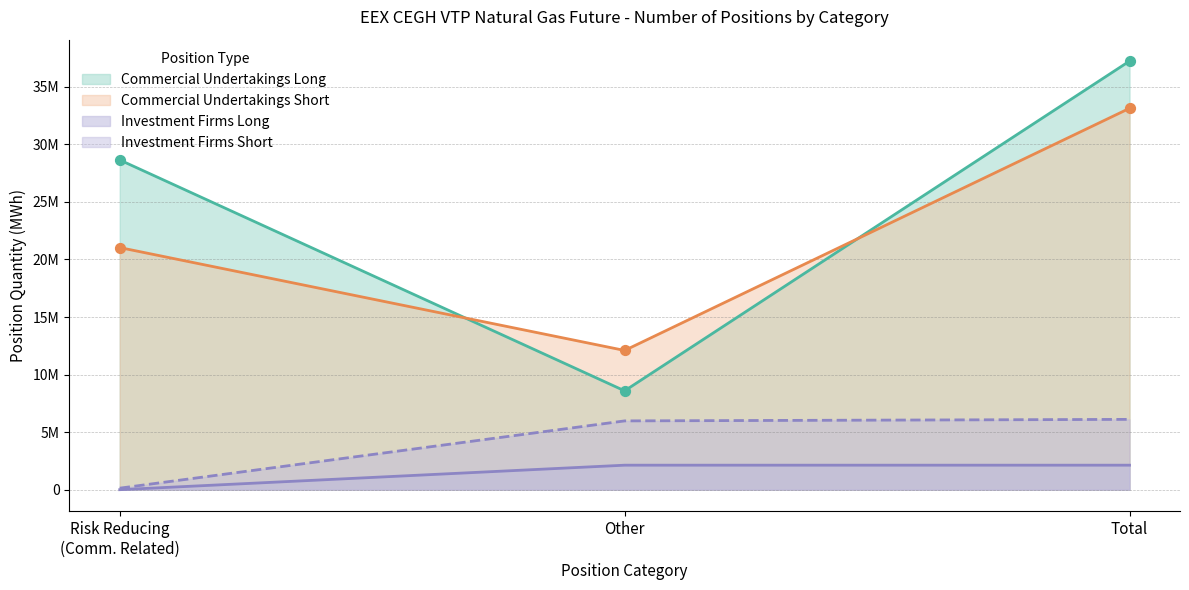

At which category is the sum across all series the highest?

Total